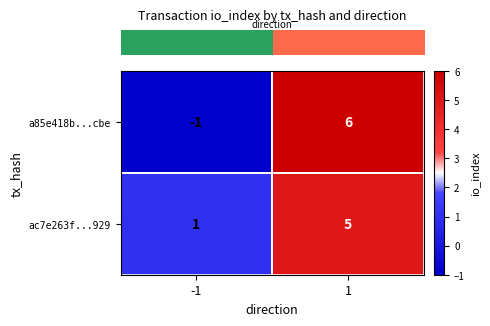

What is the sum of all a85e418b...cbe values?

5